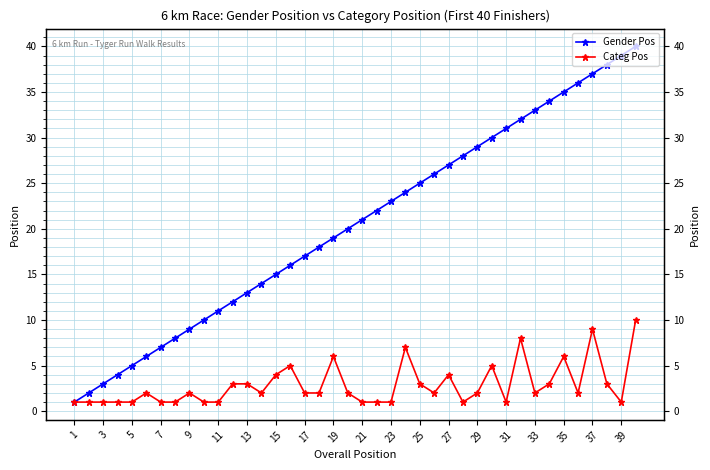

Rank the series at 11 from highest to lowest value.

Gender Pos, Categ Pos